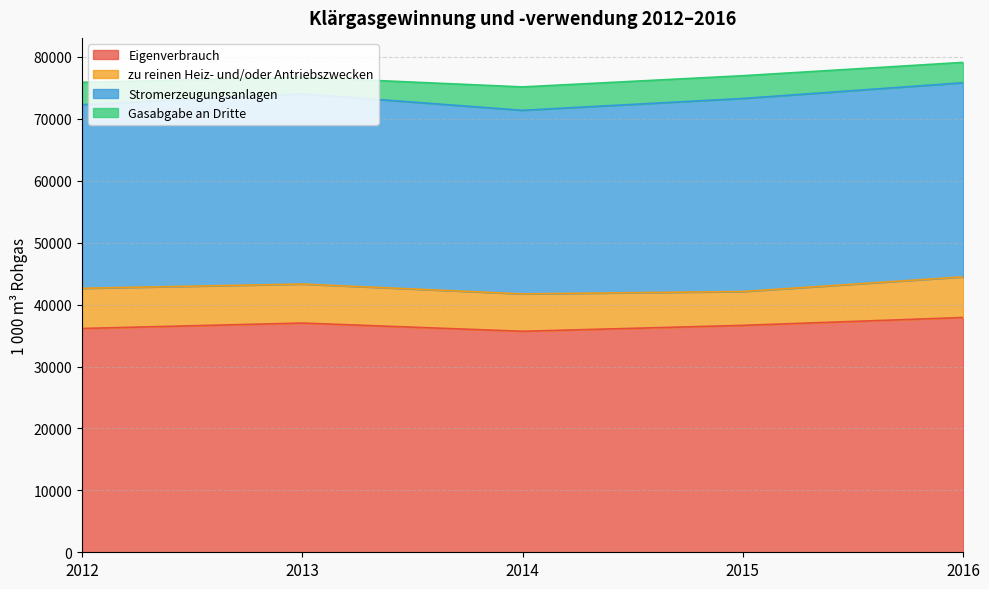

What is the difference between the highest and lowest values at 2015?

32970